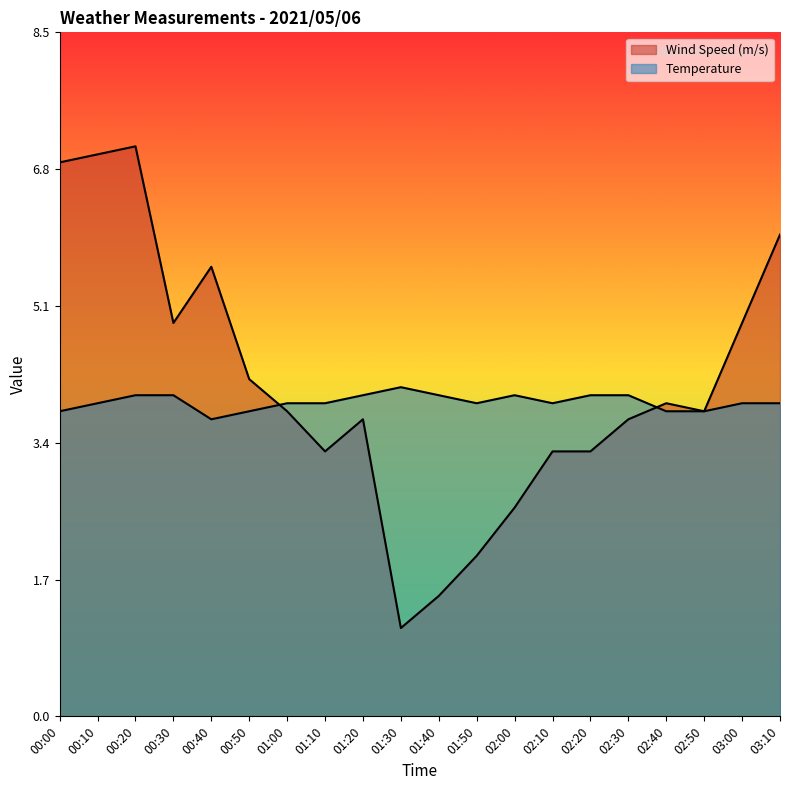

How many interior local valleys does the Wind Speed (m/s) series have?

4